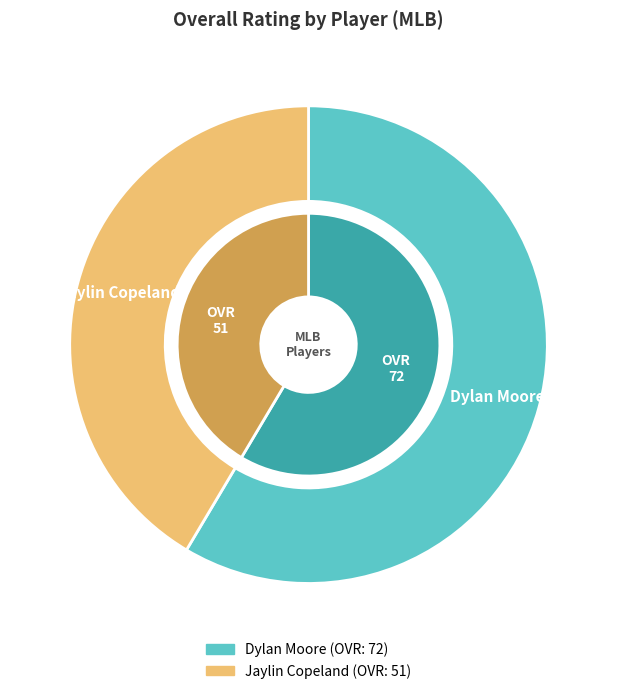

What percentage do Dylan Moore and Jaylin Copeland together represent?

100.0%